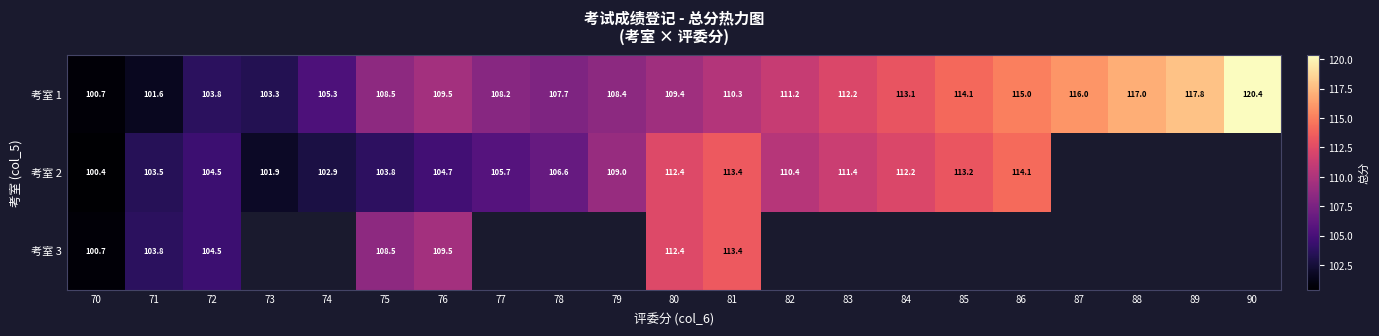

Where does the 考室 2 series first go above 110?

80